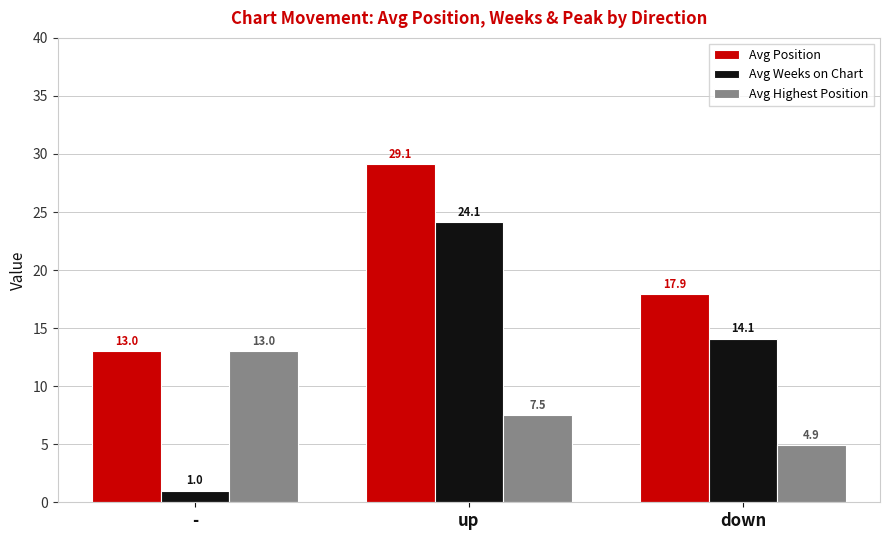

At which category does the chart reach its minimum across all series?

-